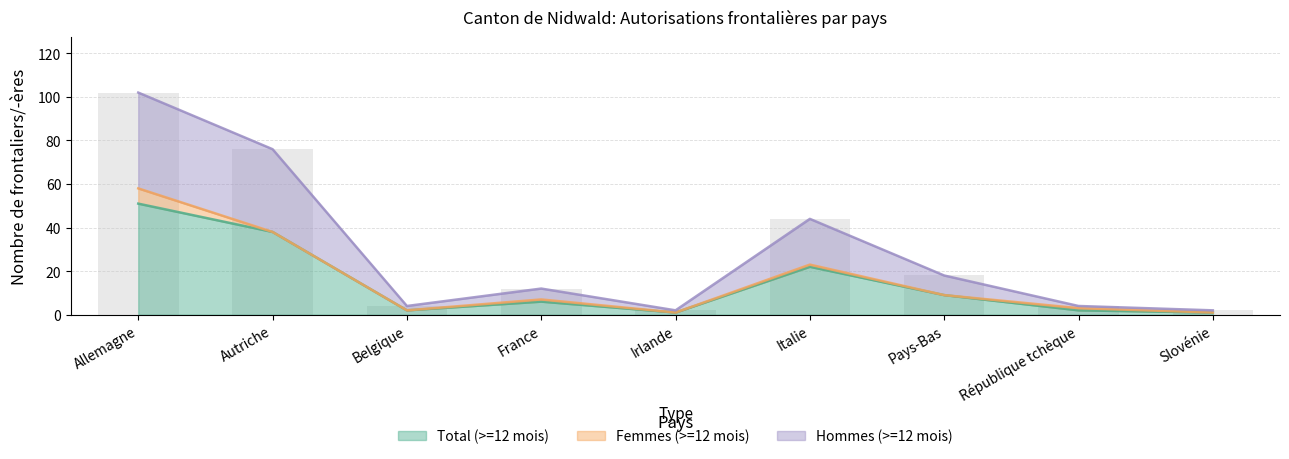

Rank the categories by Total (>=12 mois) value from highest to lowest.

Allemagne, Autriche, Italie, Pays-Bas, France, Belgique, République tchèque, Irlande, Slovénie